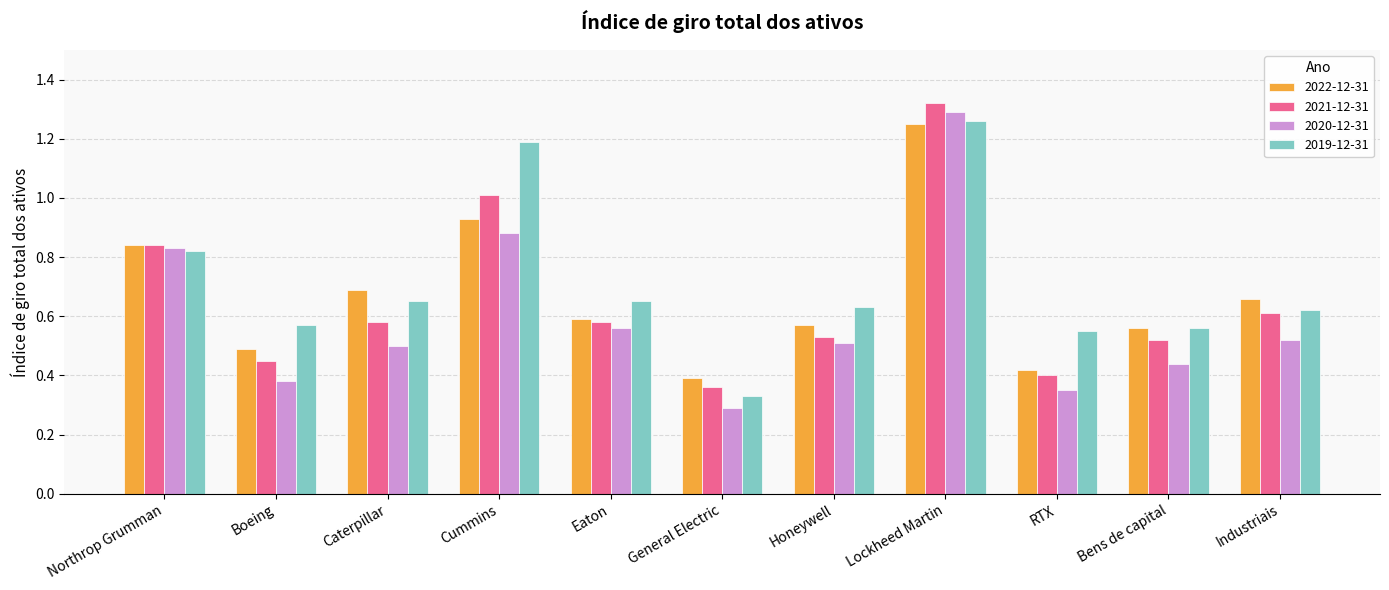

What is the label of the 5th bar from the right?

Honeywell